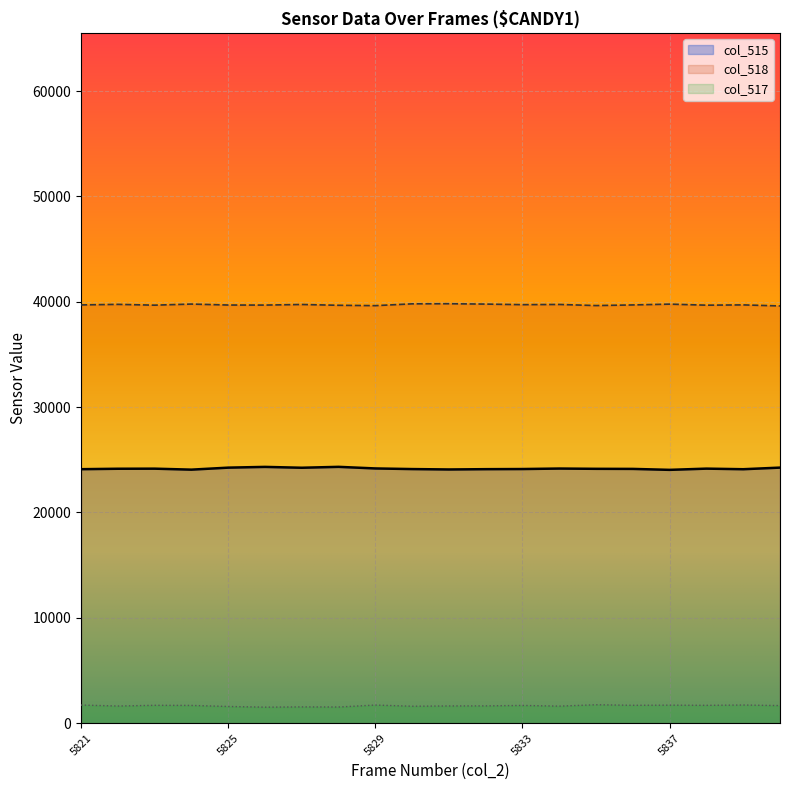

List the series in order of their peak value, highest first.

col_518, col_515, col_517